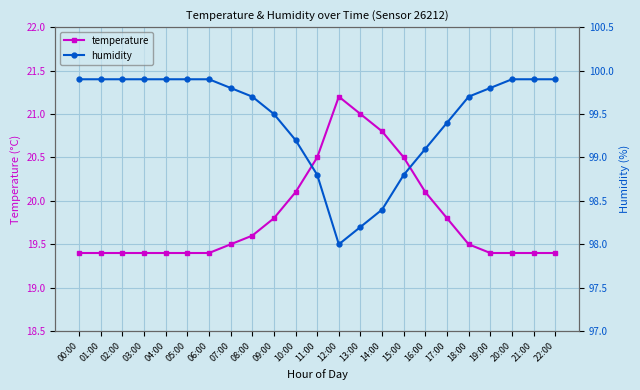

How many distinct data groups are displayed?

2